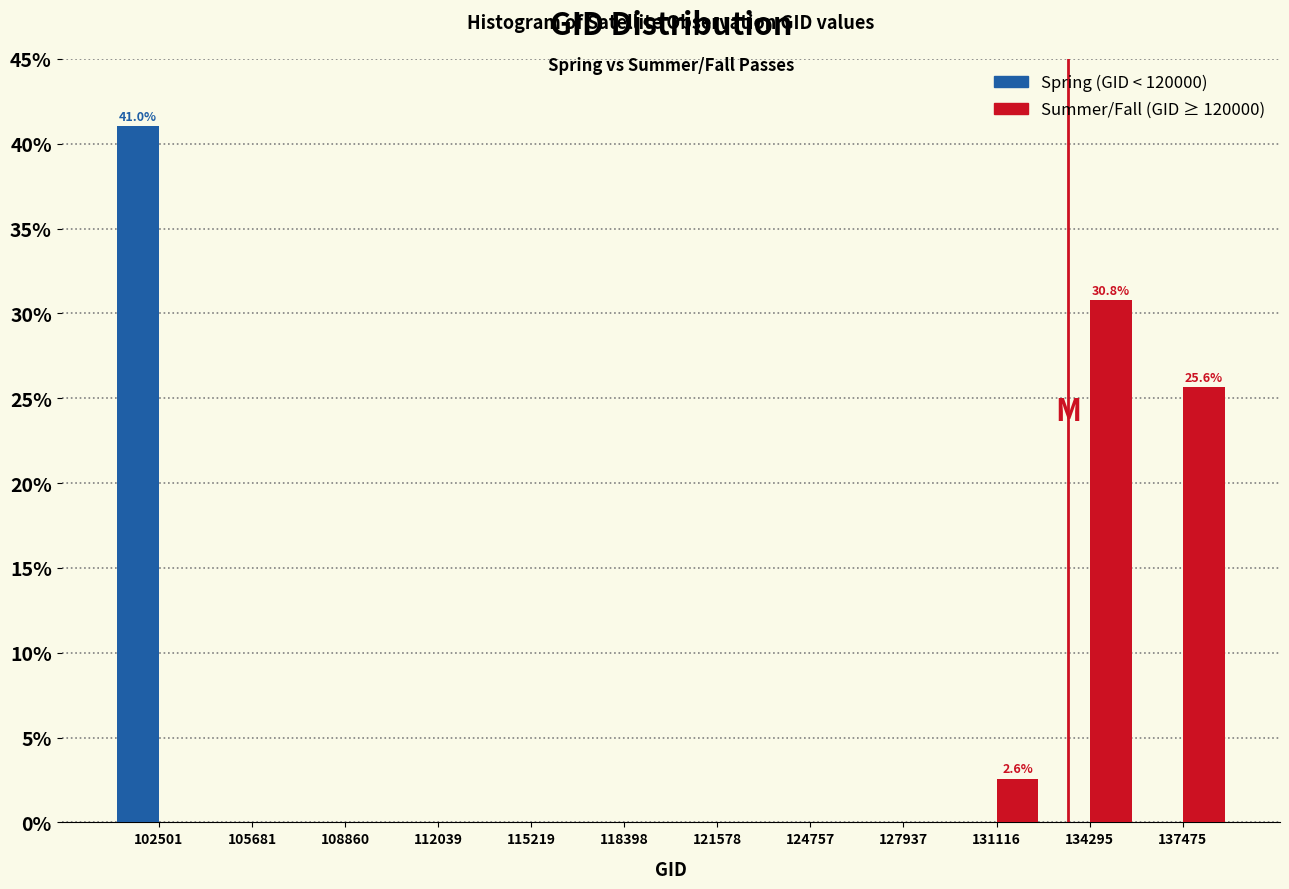

In the Spring (GID < 120000) series, which range on the x-axis has the tallest bar?

101000 to 104000